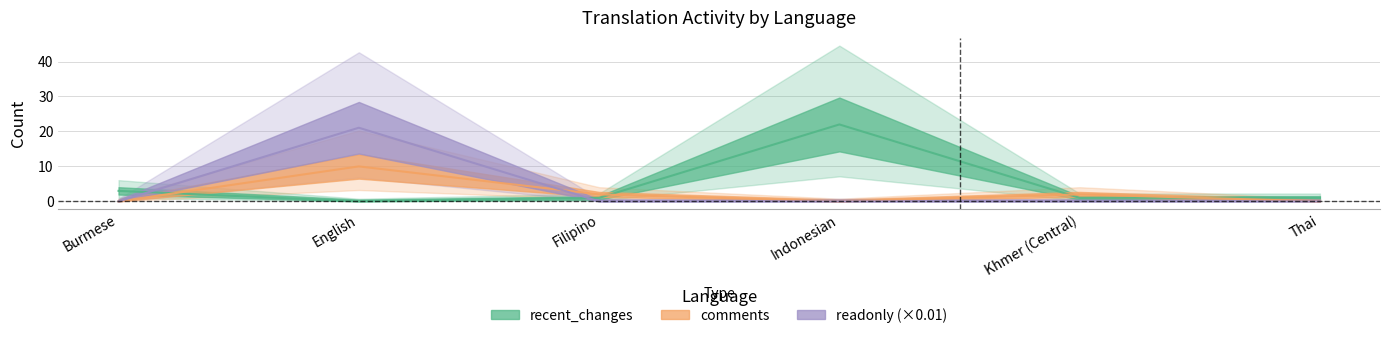

At how many categories does at least one series exceed 2?

3